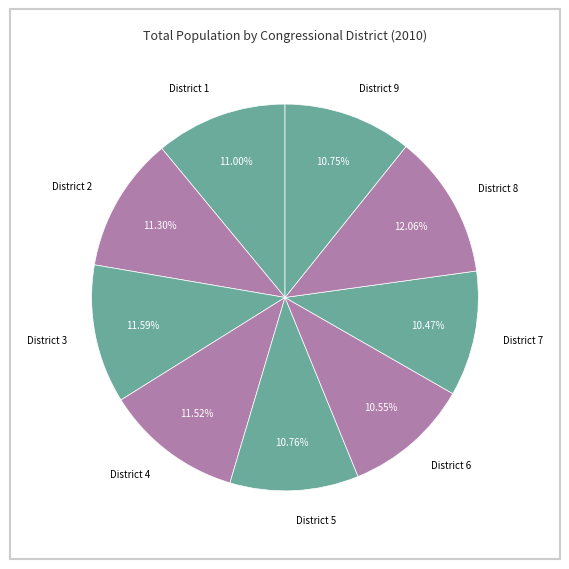

Count the number of slices in the pie.

9